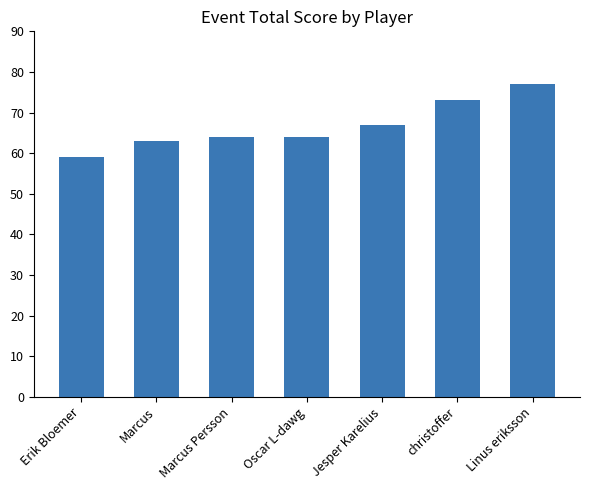

At which category does the chart reach its minimum across all series?

Erik Bloemer